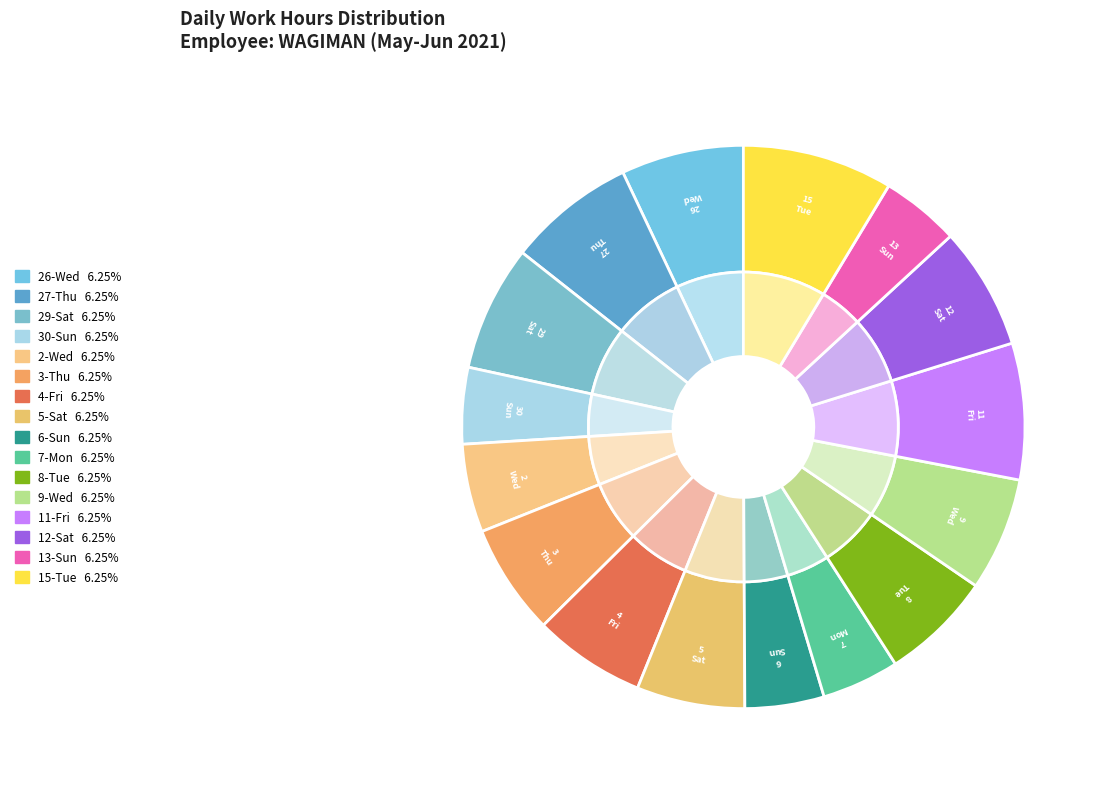

Count the number of slices in the pie.

16